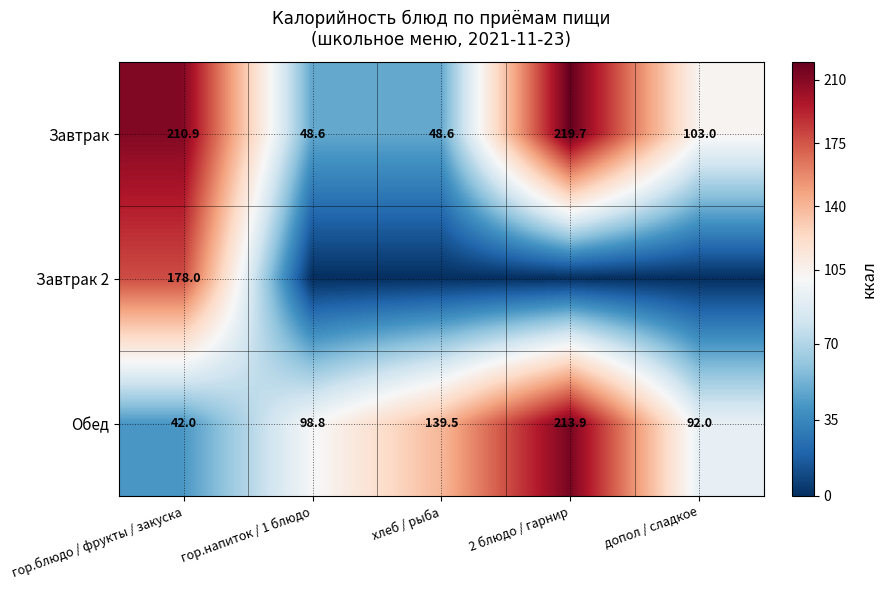

What is the difference between the maximum and second lowest values in the Обед series?

121.9